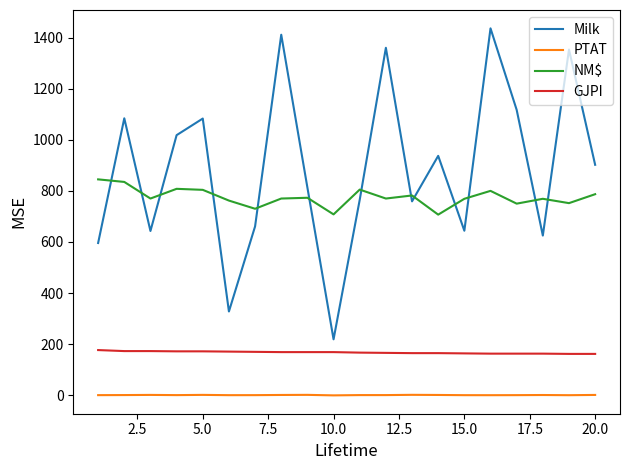

How many lines are shown in the chart?

4